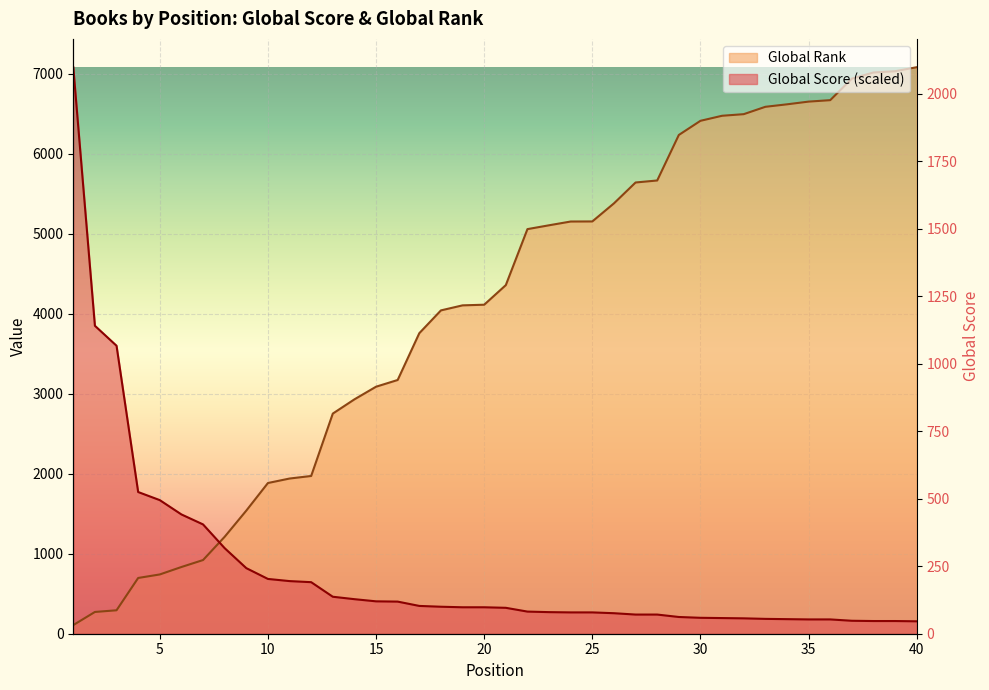

Reading right to left, extract all data points from this chart.

Global Score: 40=155.2	39=158.6	38=158.6	37=162.0	36=178.8	35=178.8	34=182.2	33=185.6	32=192.3	31=195.7	30=199.1	29=209.2	28=239.6	27=239.6	26=256.4	25=266.5	24=266.5	23=269.9	22=276.7	21=323.9	20=330.7	19=330.7	18=337.4	17=347.5	16=401.5	15=404.9	14=431.9	13=462.2	12=644.4	11=657.9	10=684.9	9=819.9	8=1069.6	7=1366.5	6=1491.3	5=1670.1	4=1771.3	3=3600.0	2=3849.7	1=7082.0
Global Rank: 40=7082.0	39=7032.0	38=7016.0	37=6939.0	36=6670.0	35=6652.0	34=6618.0	33=6587.0	32=6495.0	31=6475.0	30=6412.0	29=6235.0	28=5666.0	27=5641.0	26=5380.0	25=5154.0	24=5153.0	23=5106.0	22=5058.0	21=4358.0	20=4113.0	19=4105.0	18=4042.0	17=3757.0	16=3172.0	15=3088.0	14=2930.0	13=2752.0	12=1972.0	11=1940.0	10=1884.0	9=1539.0	8=1212.0	7=921.0	6=834.0	5=741.0	4=697.0	3=293.0	2=272.0	1=108.0